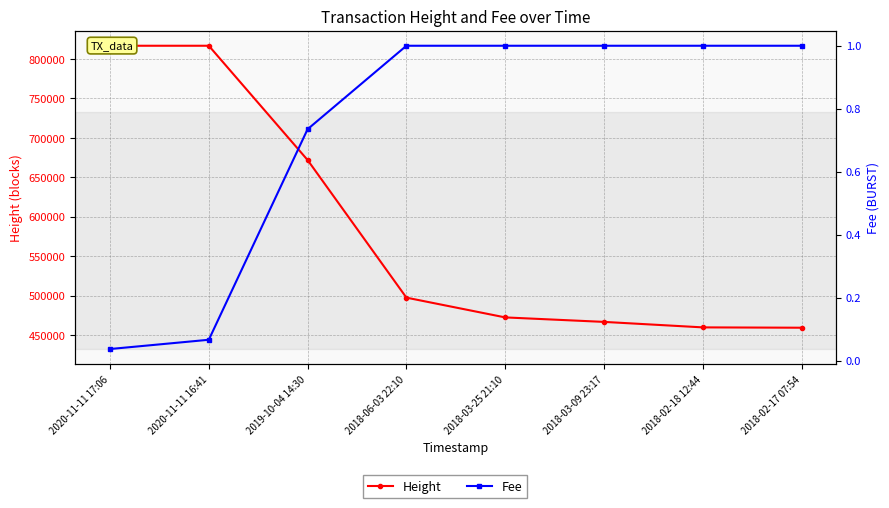

Is this an area chart (filled region under the line)?

No